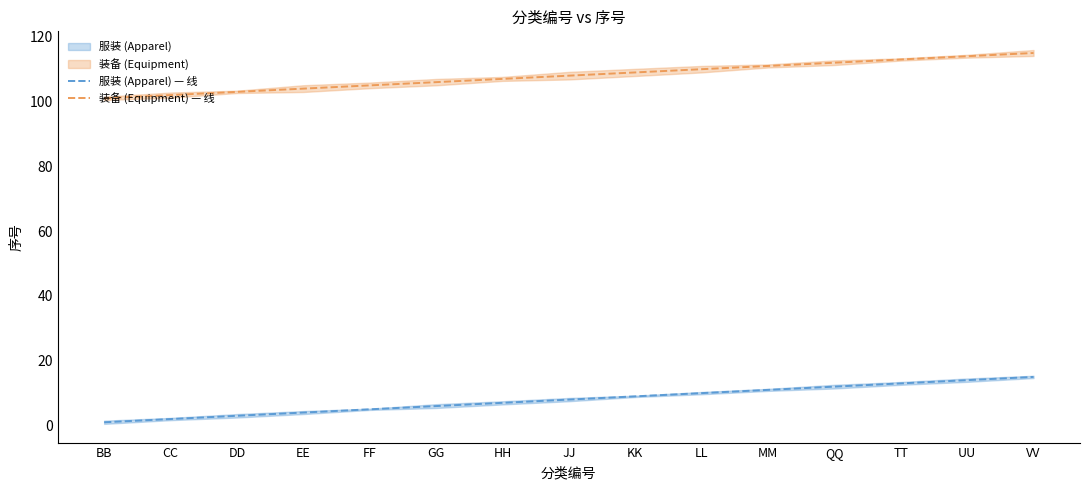

True or false: 服装 (Apparel) — 线 and 装备 (Equipment) — 线 intersect in this chart.

False